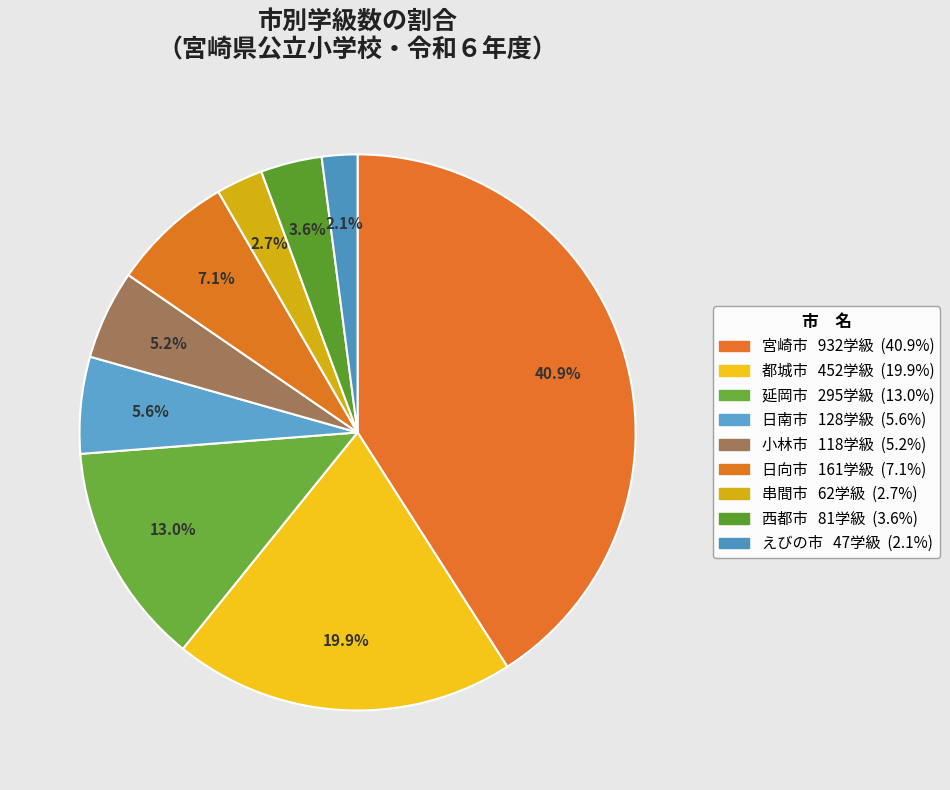

What percentage is the 延岡市 slice, to the nearest percent?

13%